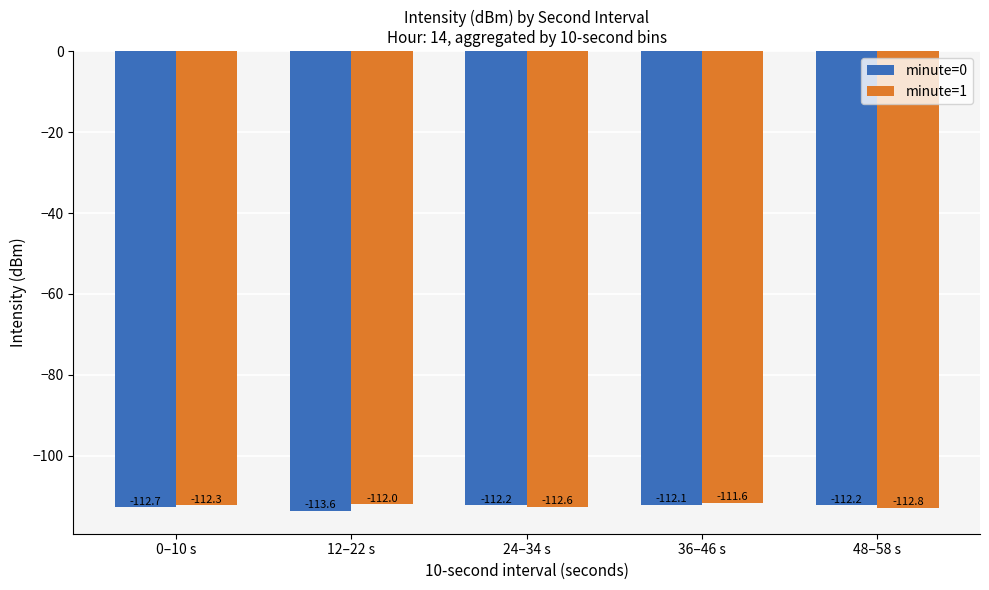

Between 0–10 s and 12–22 s, which series saw the biggest shift?

minute=0